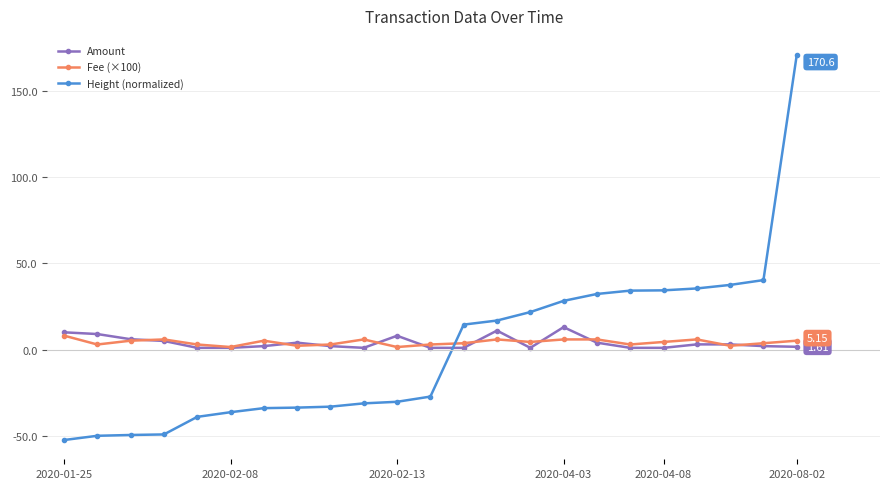

Which series has the largest range (max minus min)?

Height (normalized)